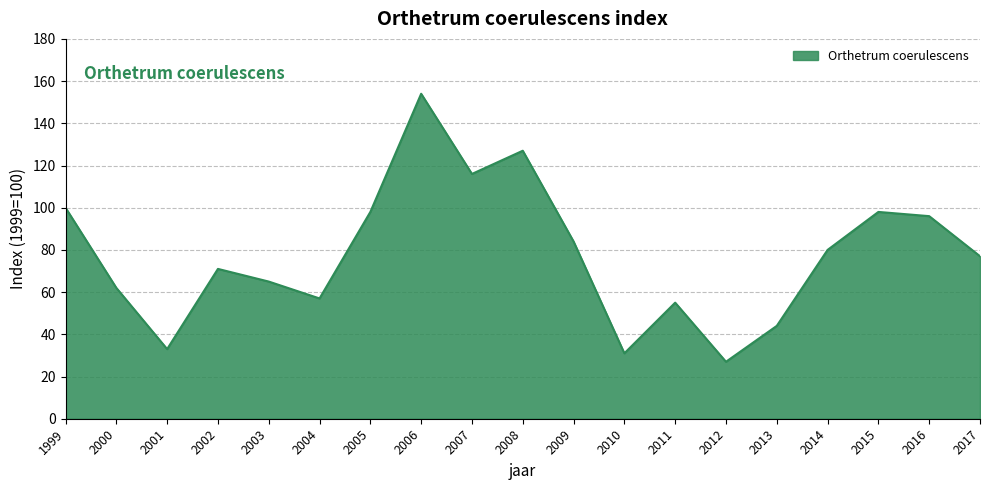

What value does the data have at 2001, to the nearest 5?

35